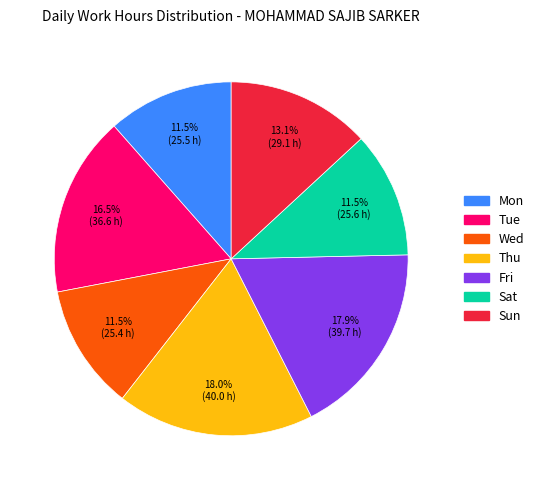

Approximately how many times larger is the value at Fri compared to Thu?

1.0